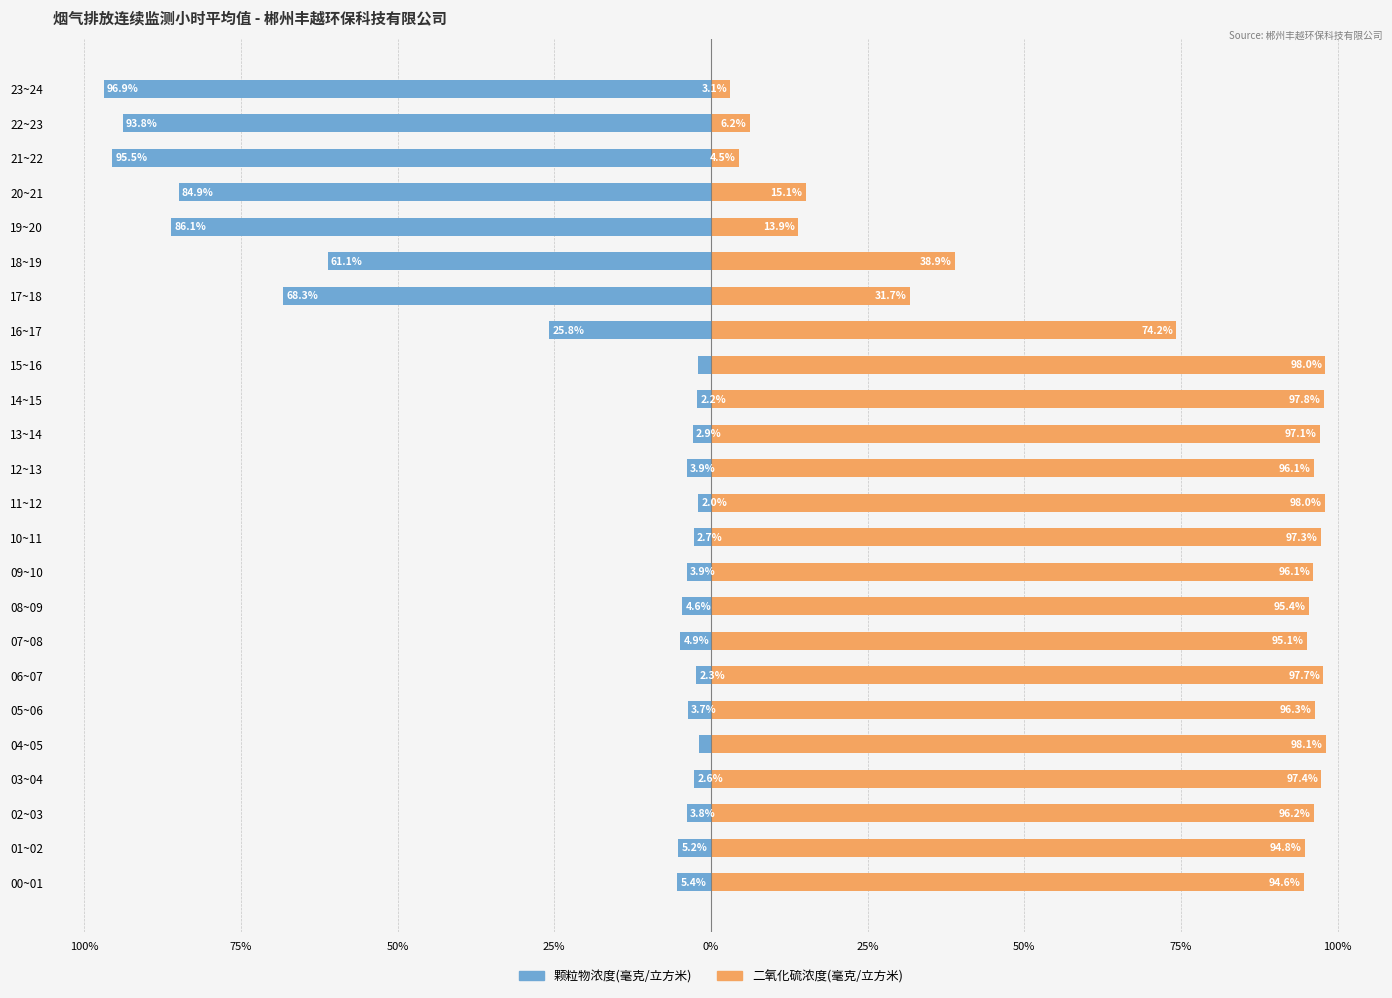

Are the bars grouped side by side (vs. stacked)?

Yes